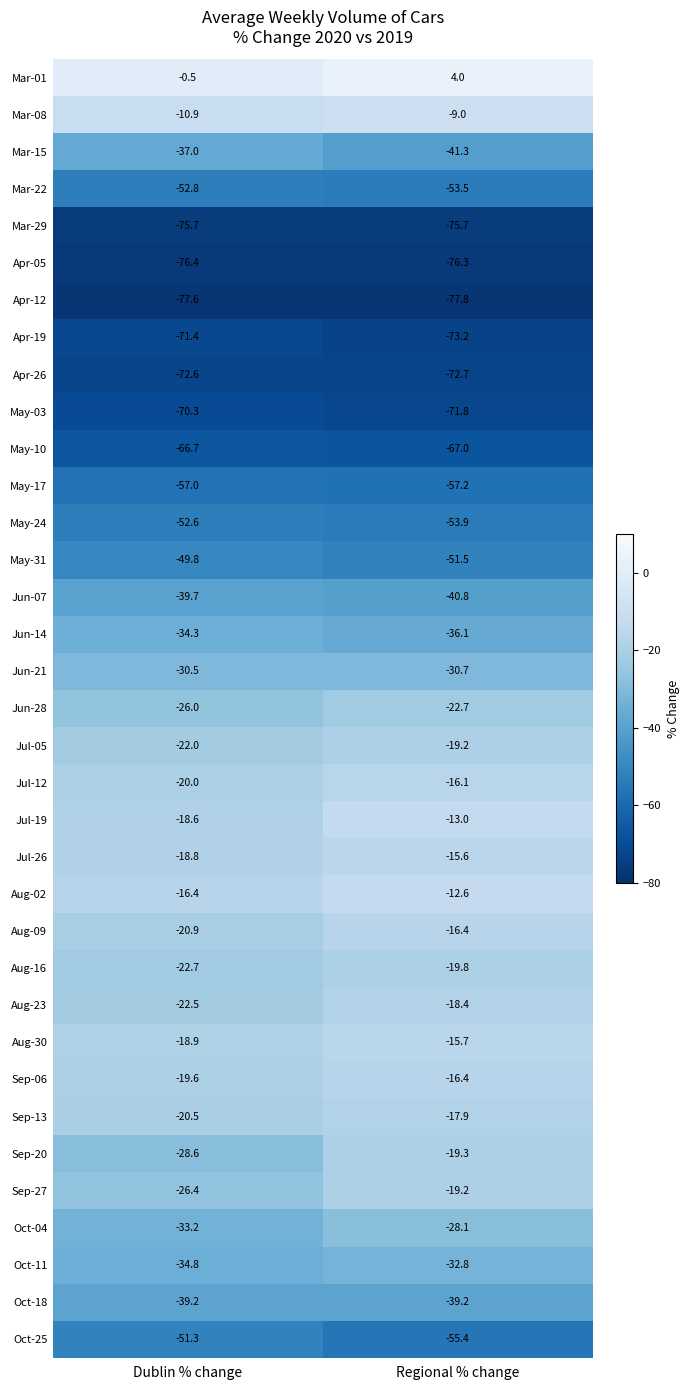

List the labels in order of May-10 value, smallest first.

Regional % change, Dublin % change